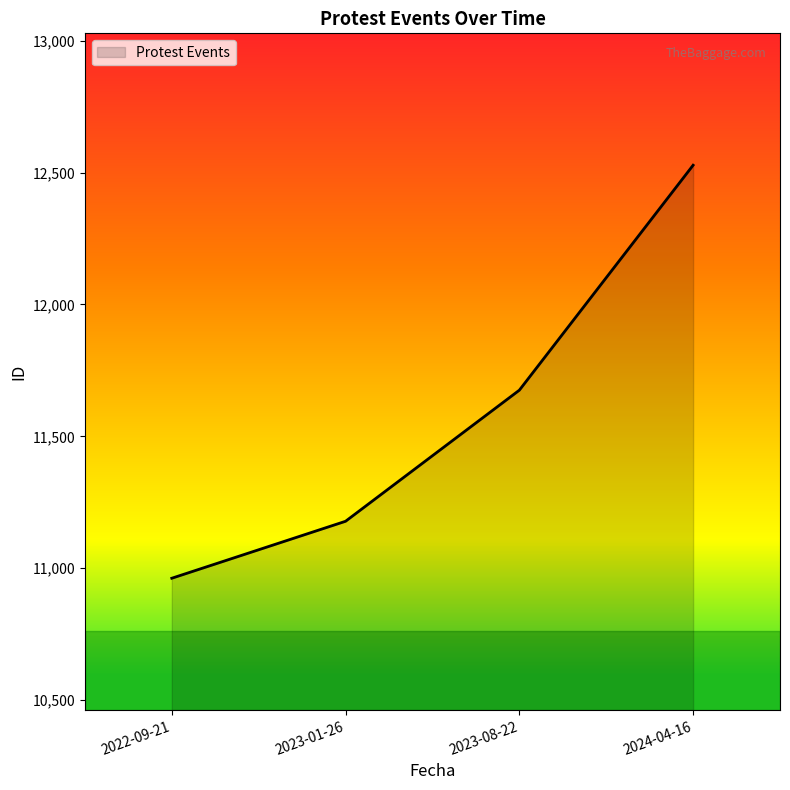

What is the difference between the maximum and second lowest values?

1350